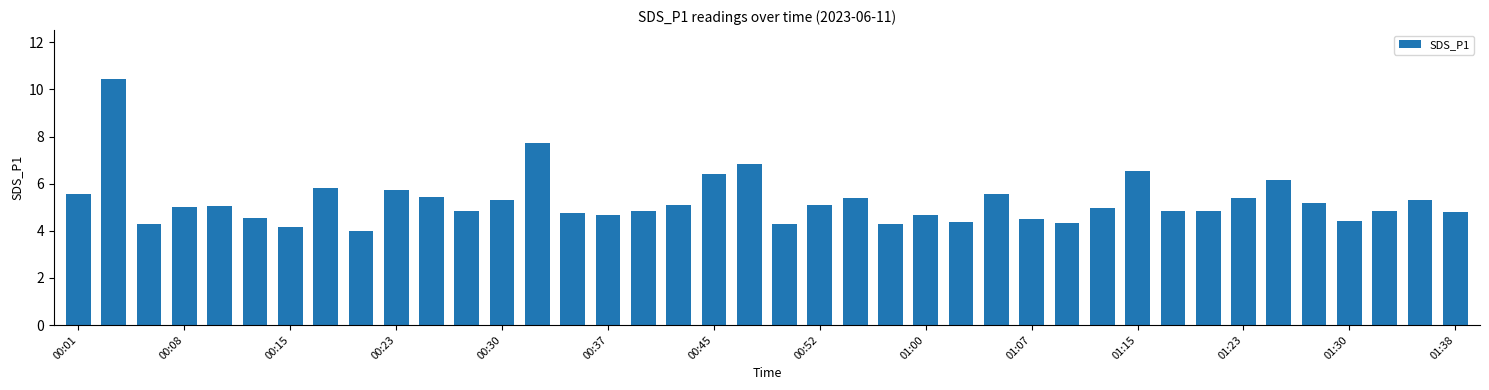

What is the value of the 28th bar from the left?

4.5